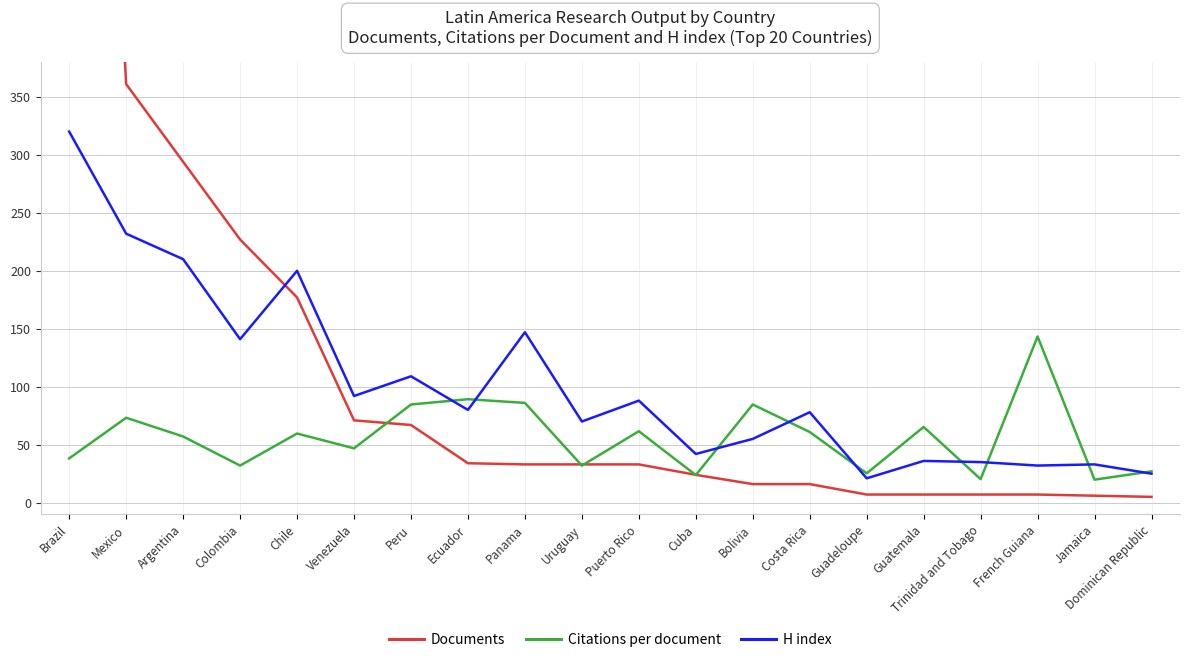

Is this an area chart (filled region under the line)?

No